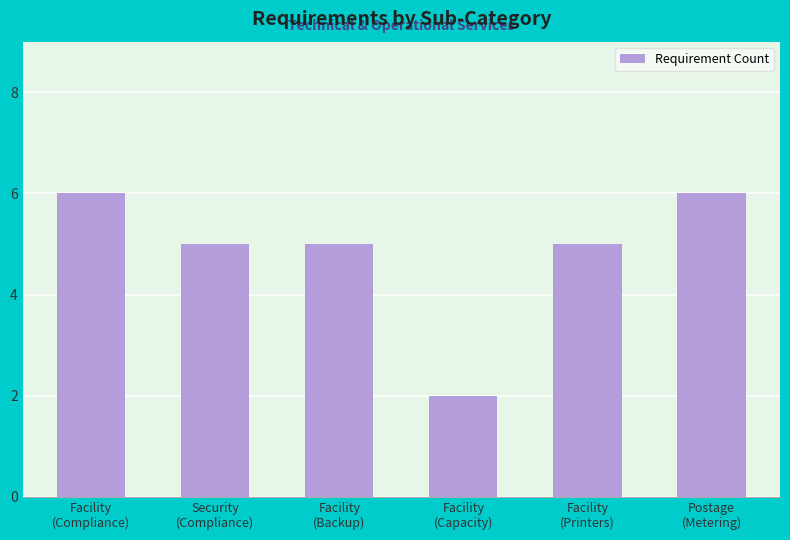

What is the minimum value shown in the chart?

2